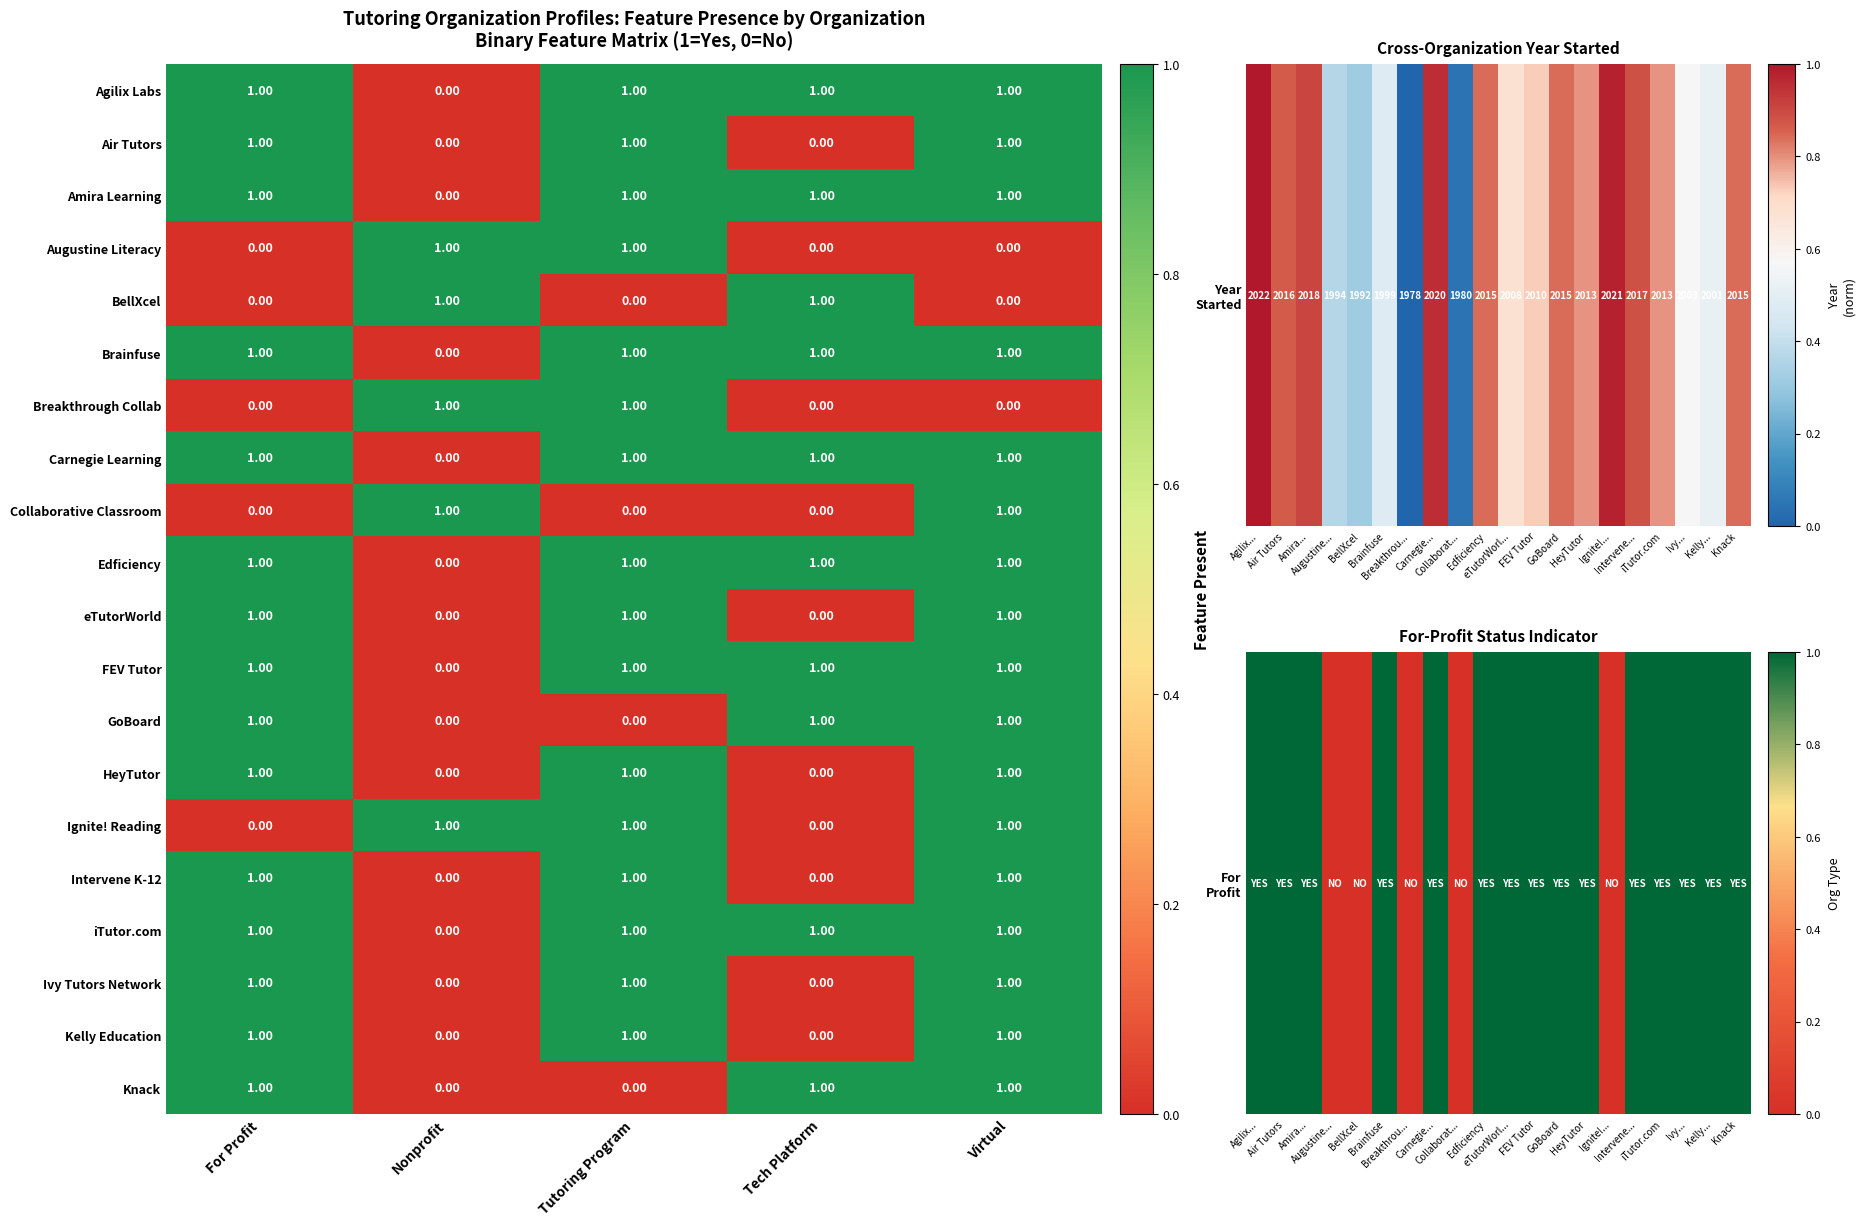

Count the number of categories in the chart.

5